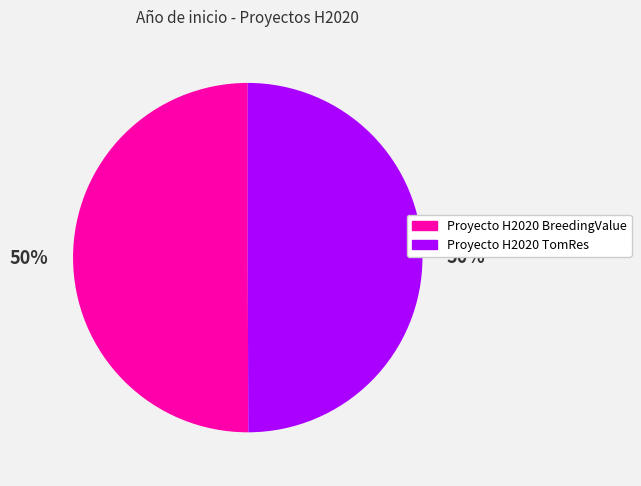

What percentage is the Proyecto H2020 TomRes slice, to the nearest percent?

50%